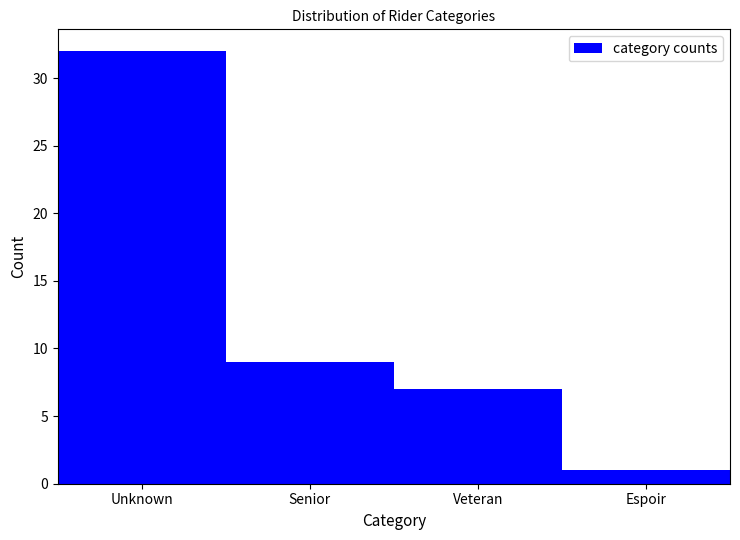

Reading left to right, extract all data points from this chart.

Unknown=32	Senior=9	Veteran=7	Espoir=1